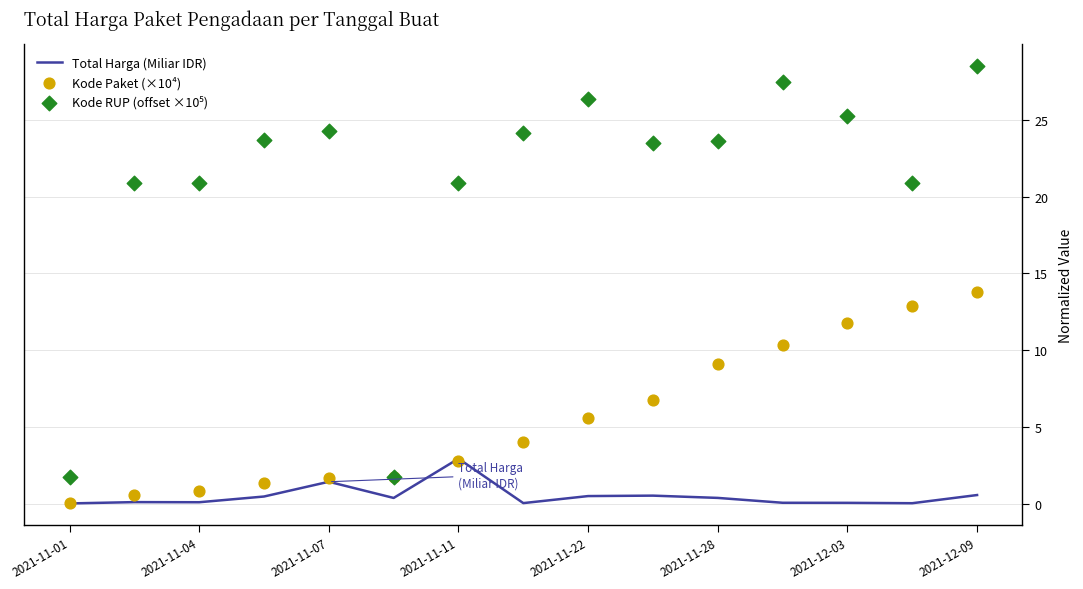

At how many categories does at least one series exceed 2?

13